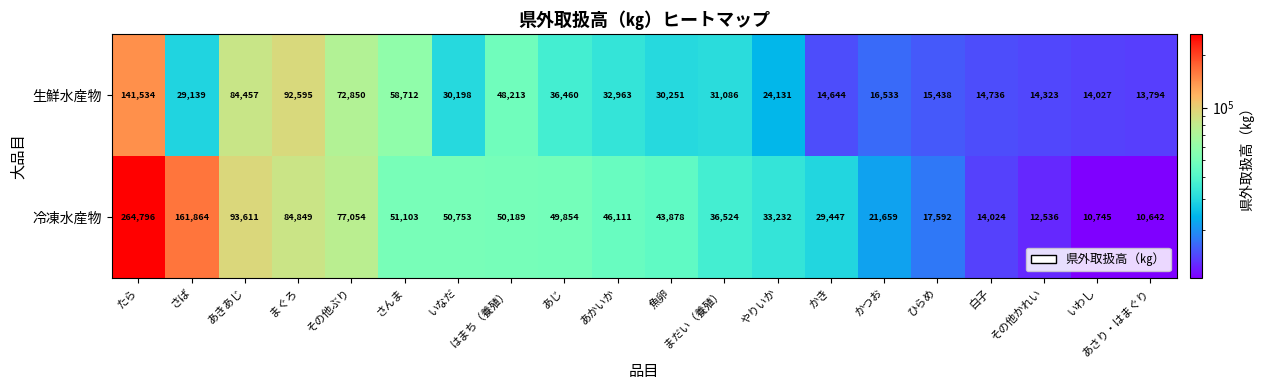

Read the 冷凍水産物 value at たら, to the nearest 50.

264800